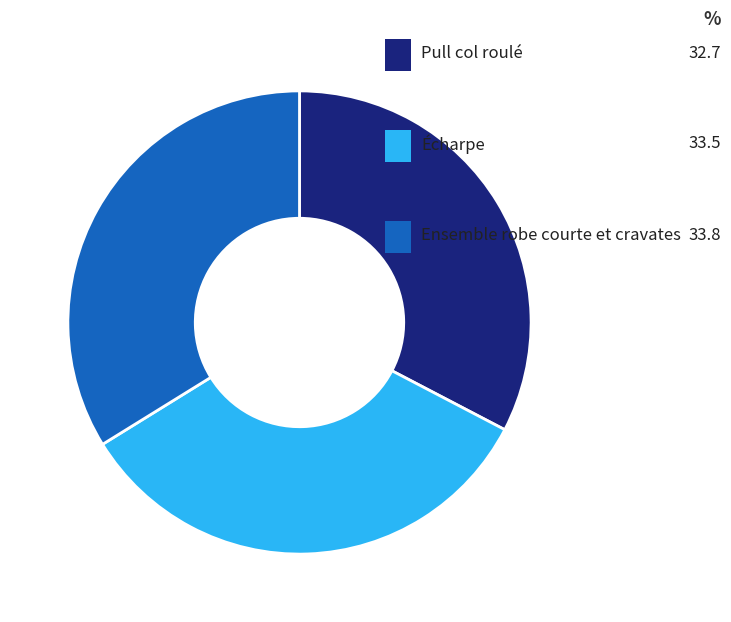

Does any single category account for the majority?

No